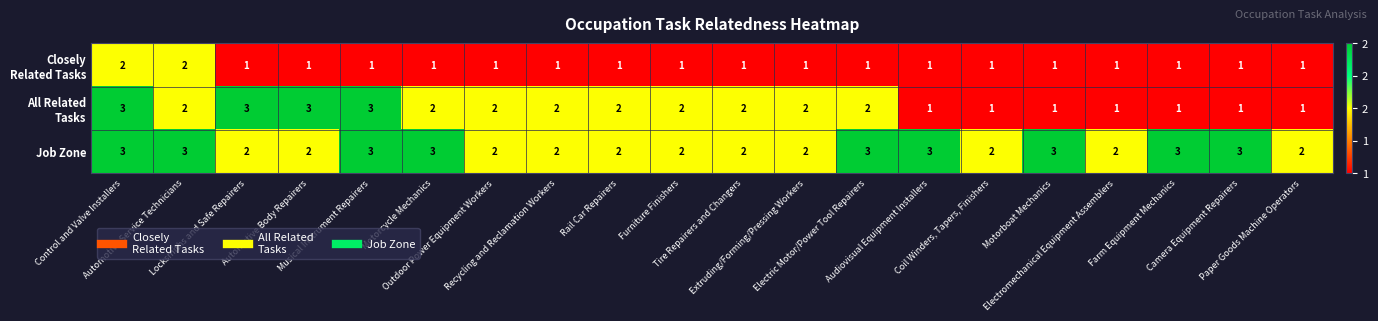

What is the sum of all Job Zone values?

49